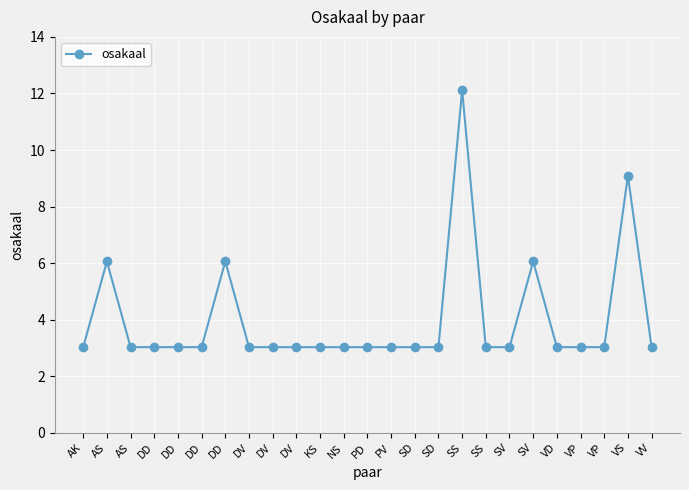

How many data points does each series have?

25